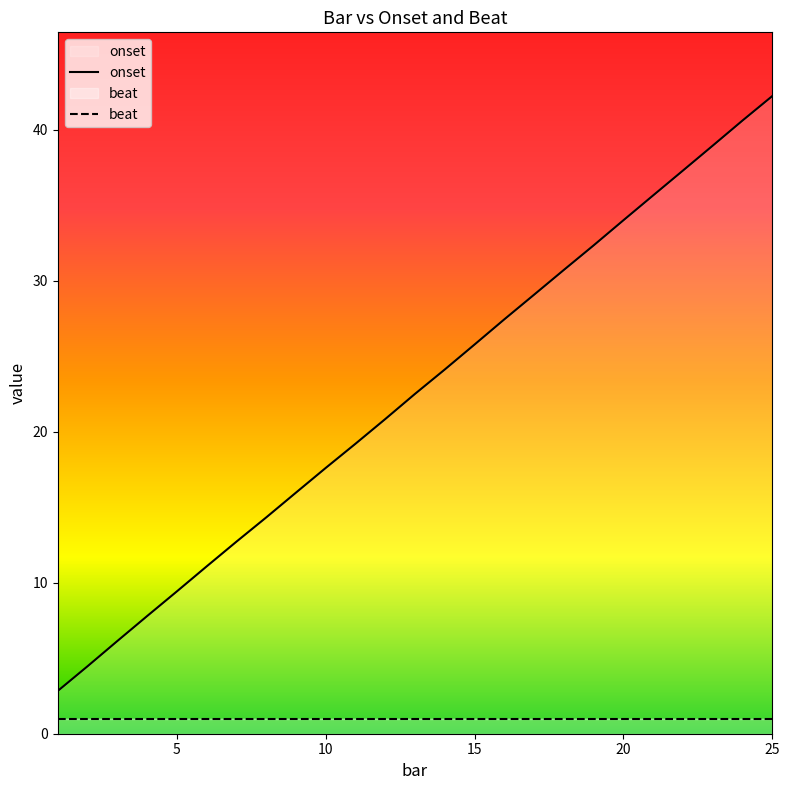

Reading left to right, list all the values displayed in this chart.

1=2.8	2=4.5	3=6.1	4=7.8	5=9.4	6=11.1	7=12.7	8=14.3	9=16.0	10=17.6	11=19.2	12=20.8	13=22.5	14=24.1	15=25.8	16=27.4	17=29.1	18=30.7	19=32.3	20=34.0	21=35.6	22=37.3	23=38.9	24=40.6	25=42.2